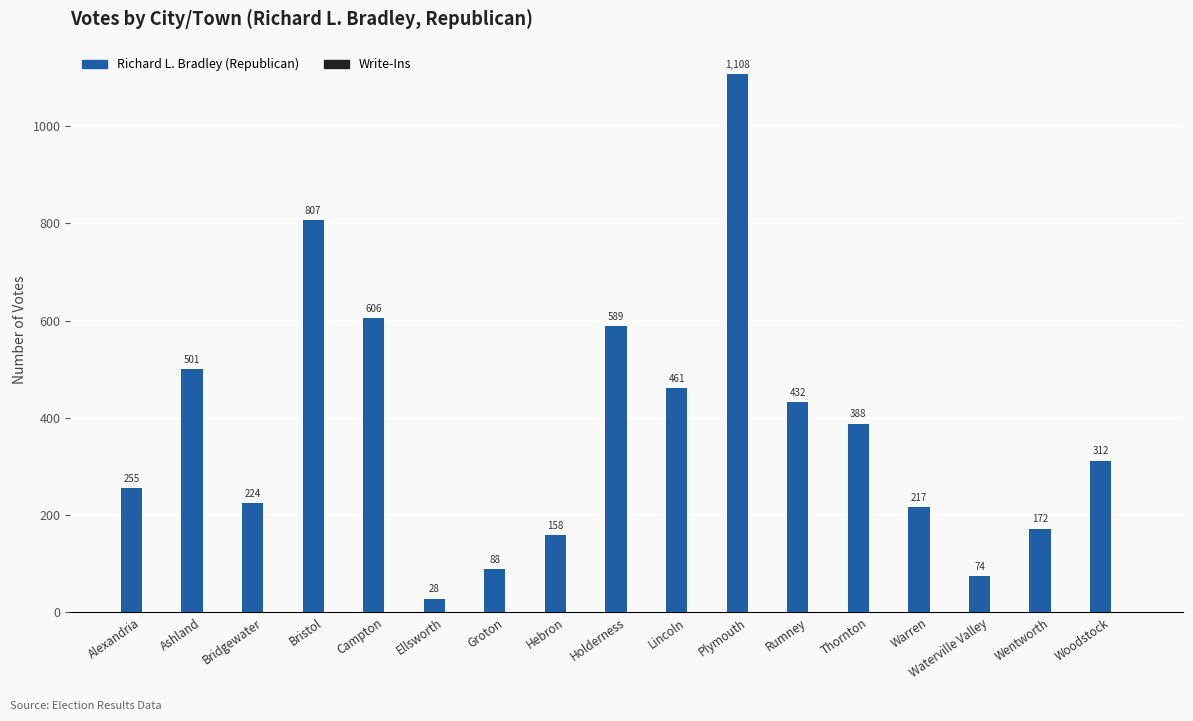

List the labels in order of value, smallest first.

Ellsworth, Waterville Valley, Groton, Hebron, Wentworth, Warren, Bridgewater, Alexandria, Woodstock, Thornton, Rumney, Lincoln, Ashland, Holderness, Campton, Bristol, Plymouth